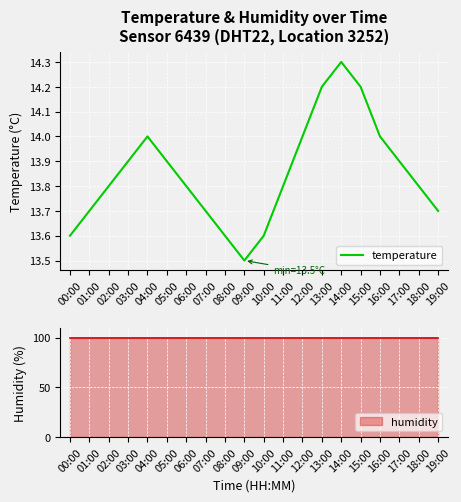

Where is the first local maximum?

04:00